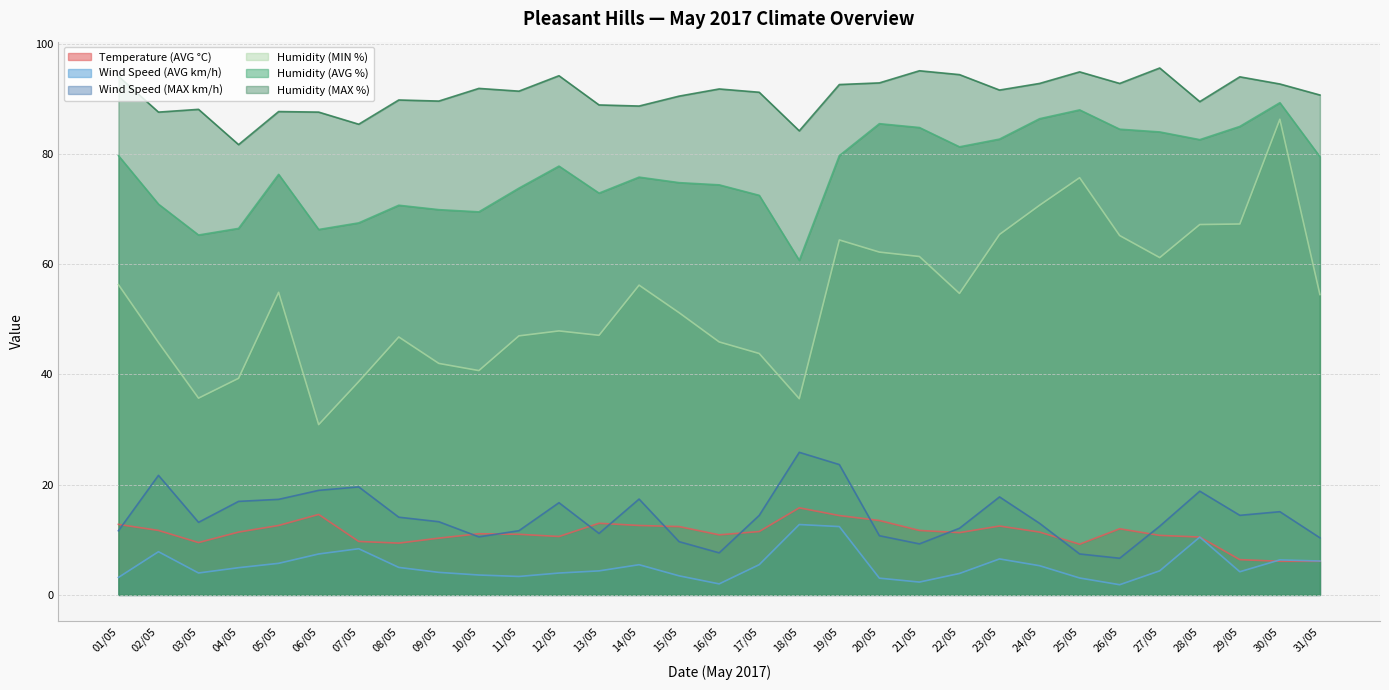

True or false: Humidity (MIN %) and Humidity (AVG %) intersect in this chart.

False